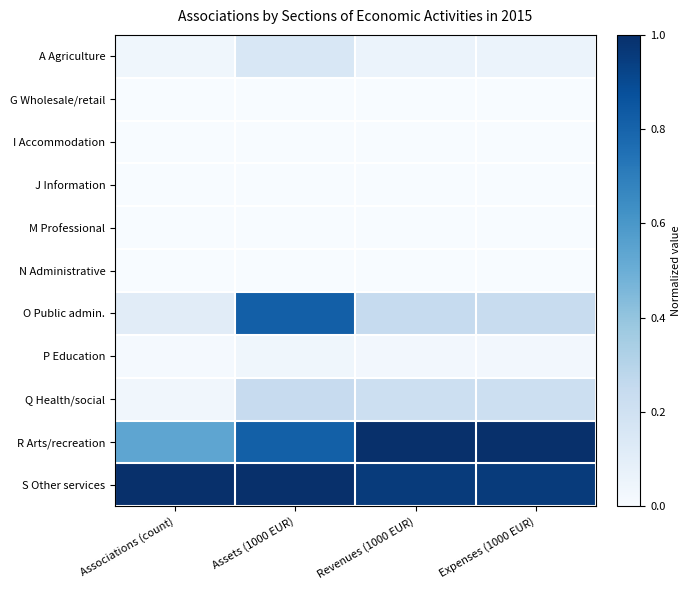

Reading left to right, extract all data points from this chart.

A Agriculture: Associations (count)=0.0	Assets (1000 EUR)=0.2	Revenues (1000 EUR)=0.1	Expenses (1000 EUR)=0.1
G Wholesale/retail: Associations (count)=0.0	Assets (1000 EUR)=0.0	Revenues (1000 EUR)=0.0	Expenses (1000 EUR)=0.0
I Accommodation: Associations (count)=0.0	Assets (1000 EUR)=0.0	Revenues (1000 EUR)=0.0	Expenses (1000 EUR)=0.0
J Information: Associations (count)=0.0	Assets (1000 EUR)=0.0	Revenues (1000 EUR)=0.0	Expenses (1000 EUR)=0.0
M Professional: Associations (count)=0.0	Assets (1000 EUR)=0.0	Revenues (1000 EUR)=0.0	Expenses (1000 EUR)=0.0
N Administrative: Associations (count)=0.0	Assets (1000 EUR)=0.0	Revenues (1000 EUR)=0.0	Expenses (1000 EUR)=0.0
O Public admin.: Associations (count)=0.1	Assets (1000 EUR)=0.8	Revenues (1000 EUR)=0.2	Expenses (1000 EUR)=0.2
P Education: Associations (count)=0.0	Assets (1000 EUR)=0.0	Revenues (1000 EUR)=0.0	Expenses (1000 EUR)=0.0
Q Health/social: Associations (count)=0.0	Assets (1000 EUR)=0.2	Revenues (1000 EUR)=0.2	Expenses (1000 EUR)=0.2
R Arts/recreation: Associations (count)=0.5	Assets (1000 EUR)=0.8	Revenues (1000 EUR)=1.0	Expenses (1000 EUR)=1.0
S Other services: Associations (count)=1.0	Assets (1000 EUR)=1.0	Revenues (1000 EUR)=1.0	Expenses (1000 EUR)=1.0